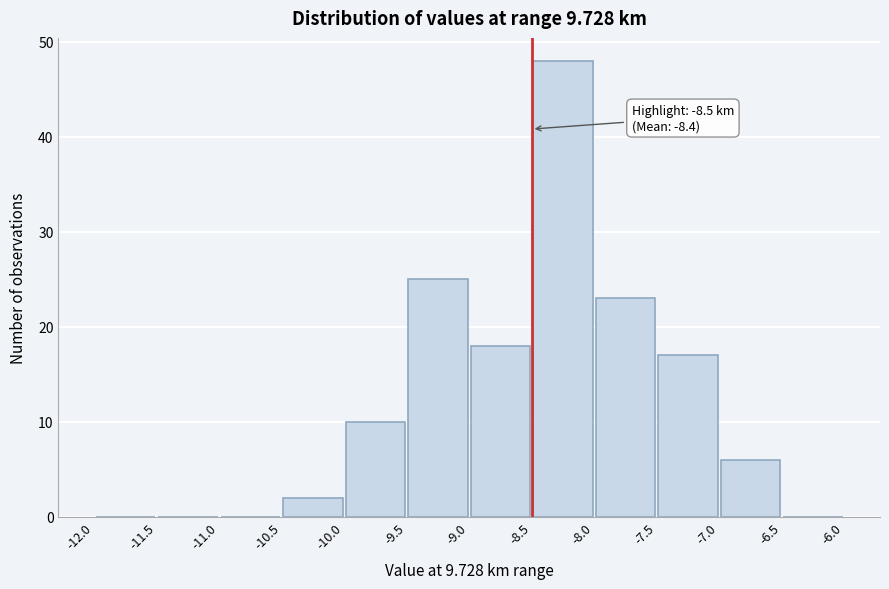

Over which range of the x-axis is the bar tallest?

-8.5 to -8.0